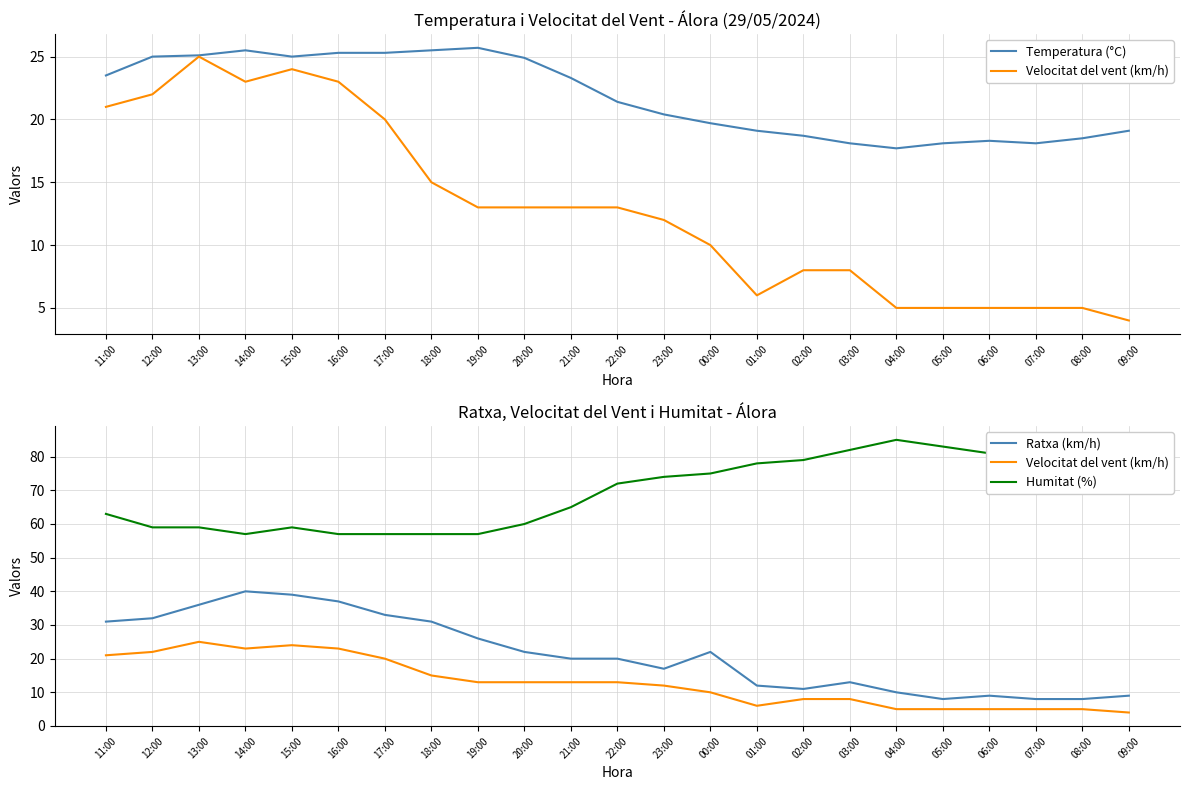

Where is the first local maximum for Temperatura (°C)?

14:00